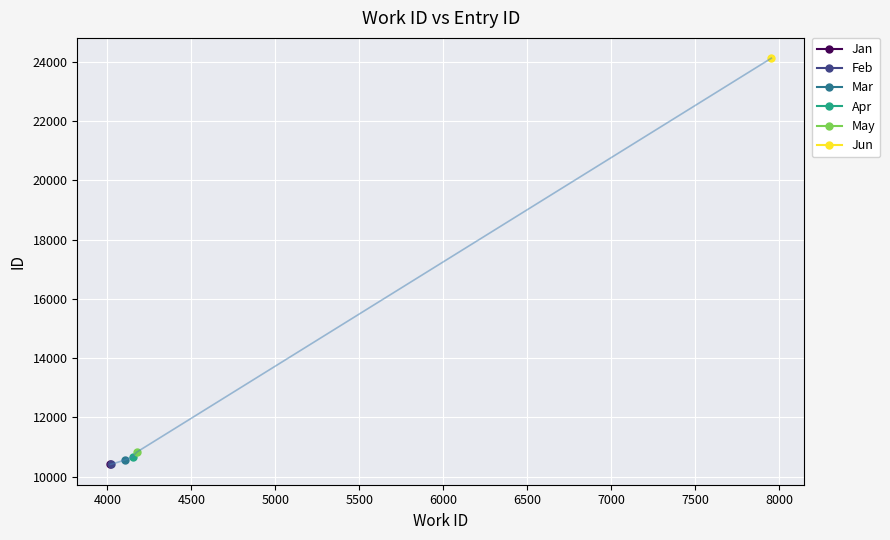

Where does the data first go above 10672?

4174